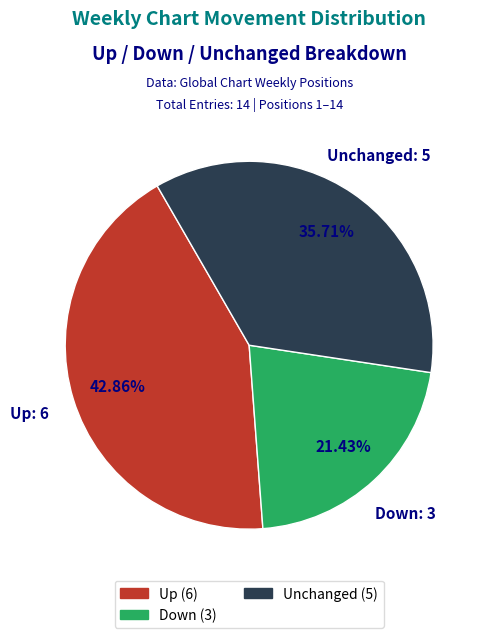

Rank the categories by value from highest to lowest.

Up (6), Unchanged (5), Down (3)